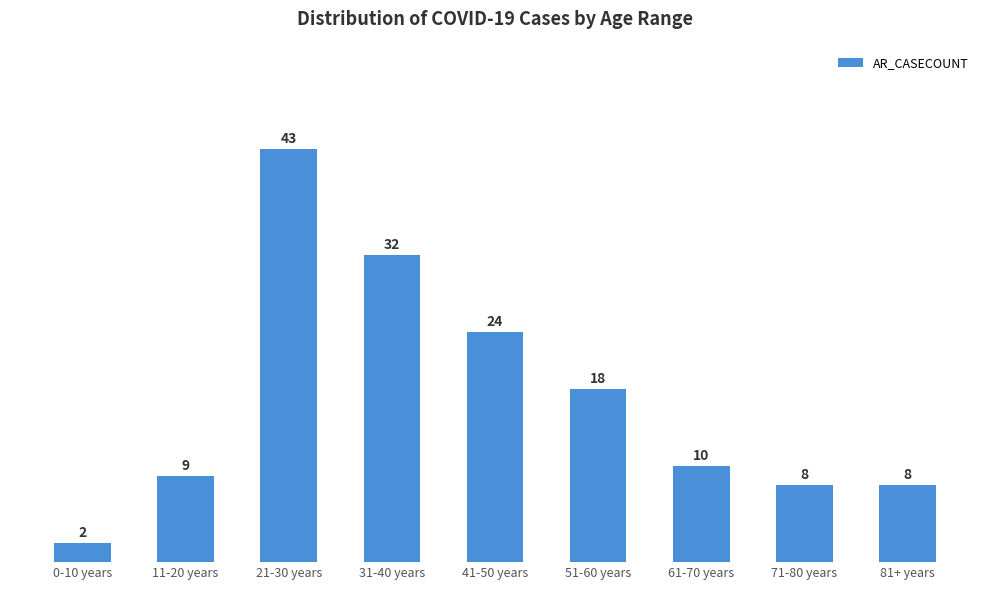

Which category has the lowest value across all series?

0-10 years